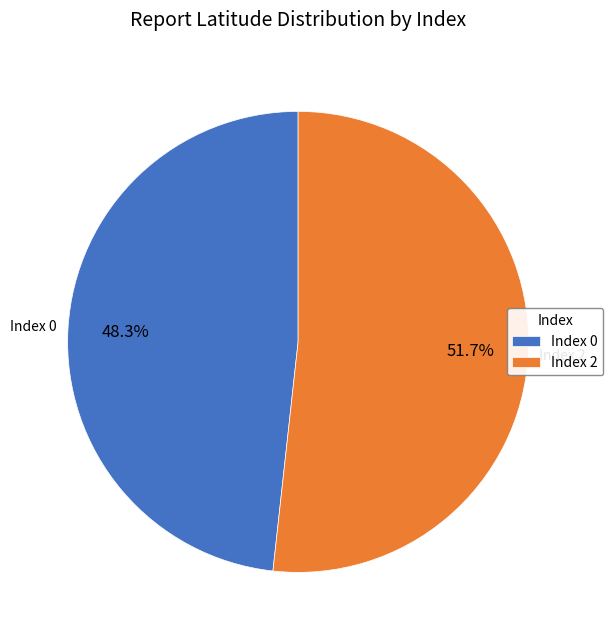

What is the largest slice in the pie chart?

Index 2